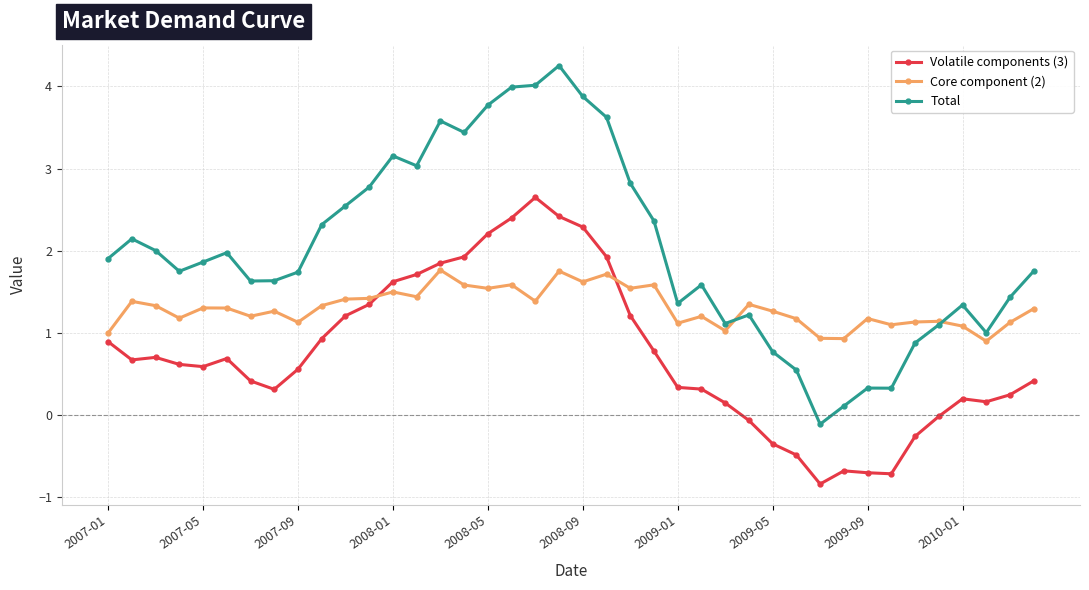

Rank the series by their maximum value, from lowest to highest.

Core component (2), Volatile components (3), Total